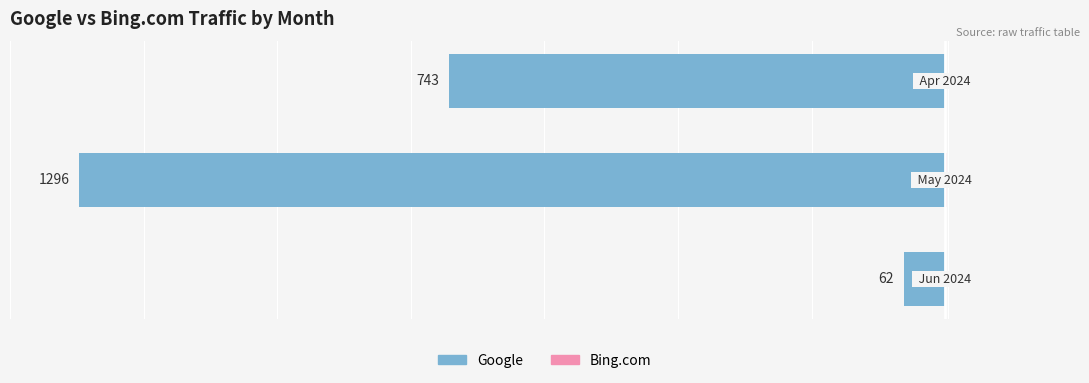

How many values in the Google series are below -743?

1